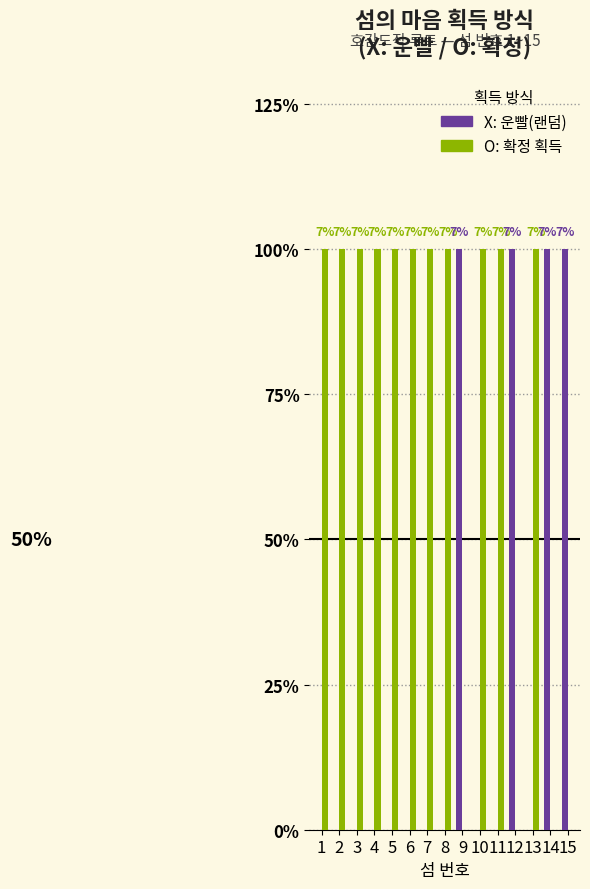

Are the bars horizontal?

No